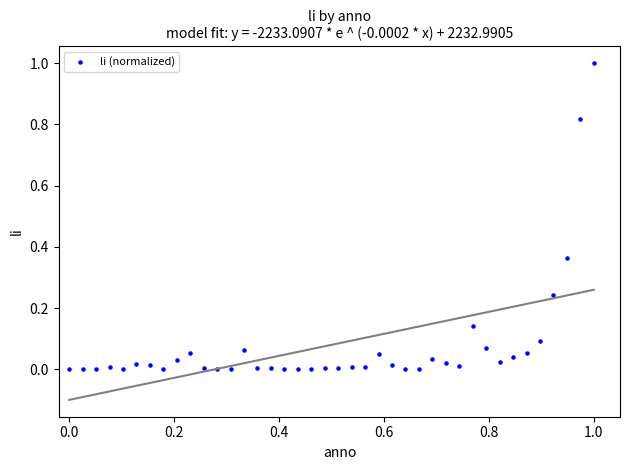

What is the range of X values (max minus min)?

1.0